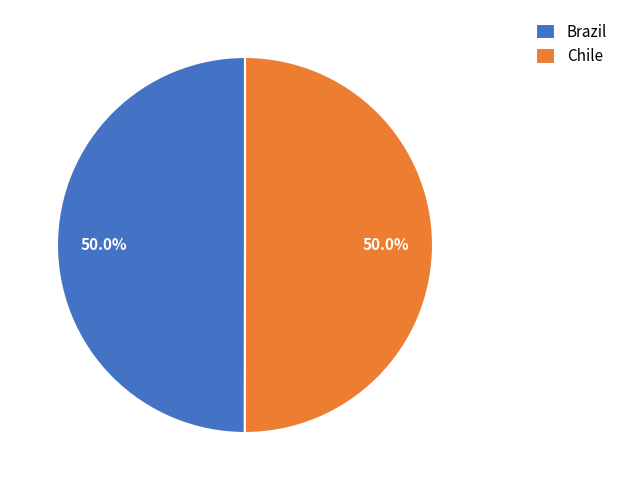

Do Chile and Brazil together represent more than half of the pie?

Yes